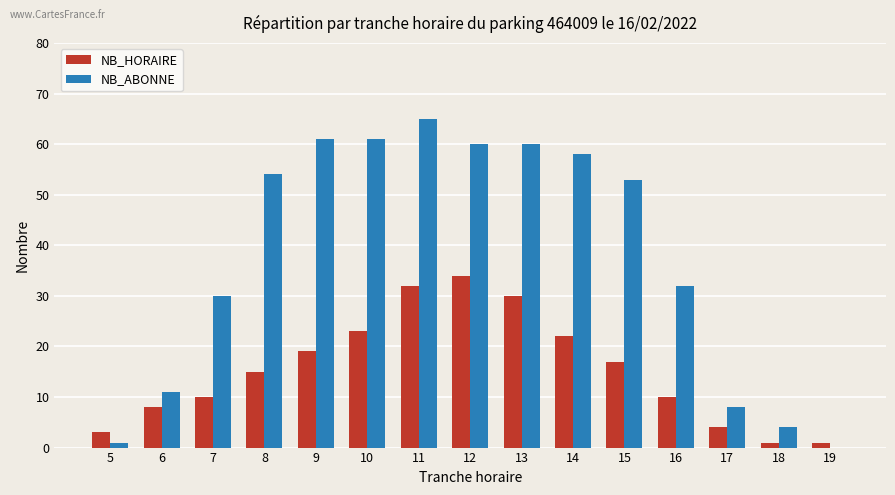

Between 10 and 12, which series saw the biggest shift?

NB_HORAIRE